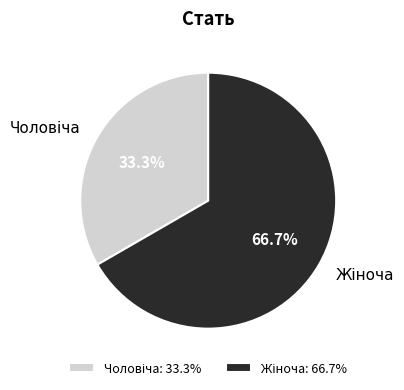

How many slices are in this pie chart?

2